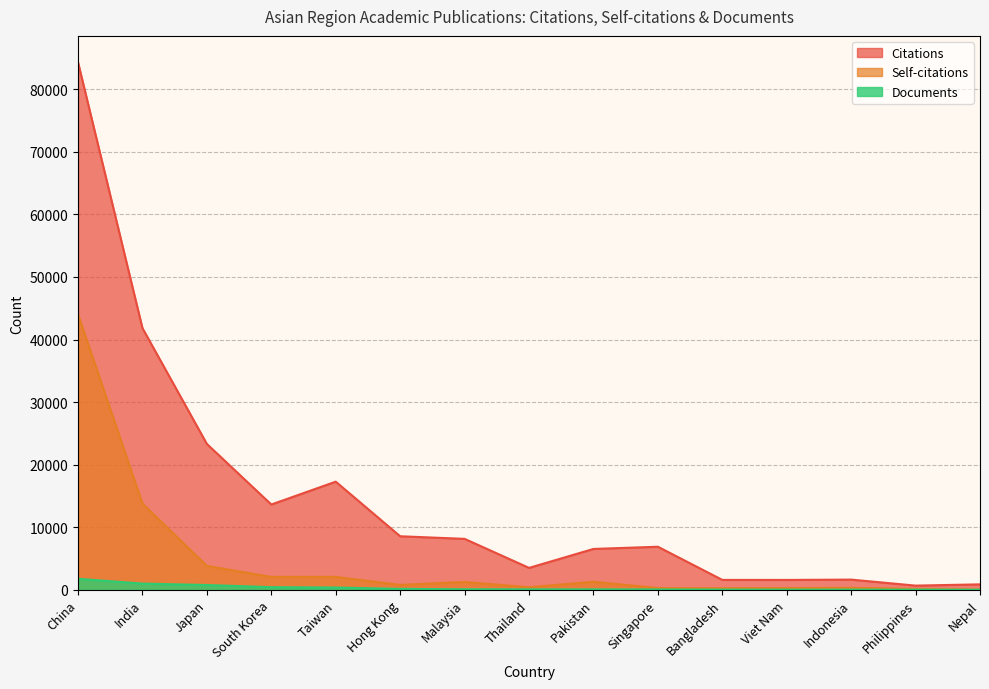

What is the label of the 6th point from the right?

Singapore